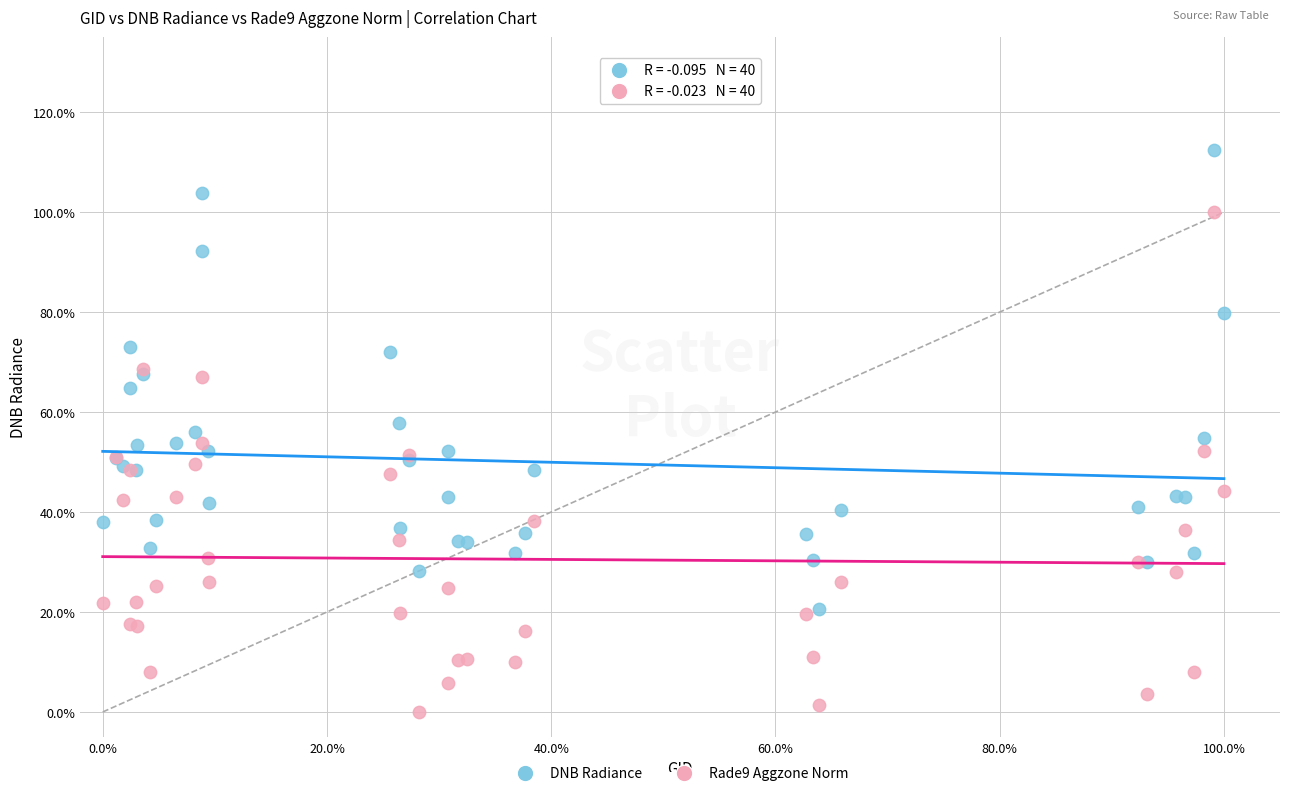

Which series has the widest spread of Y values?

Rade9 Aggzone Norm